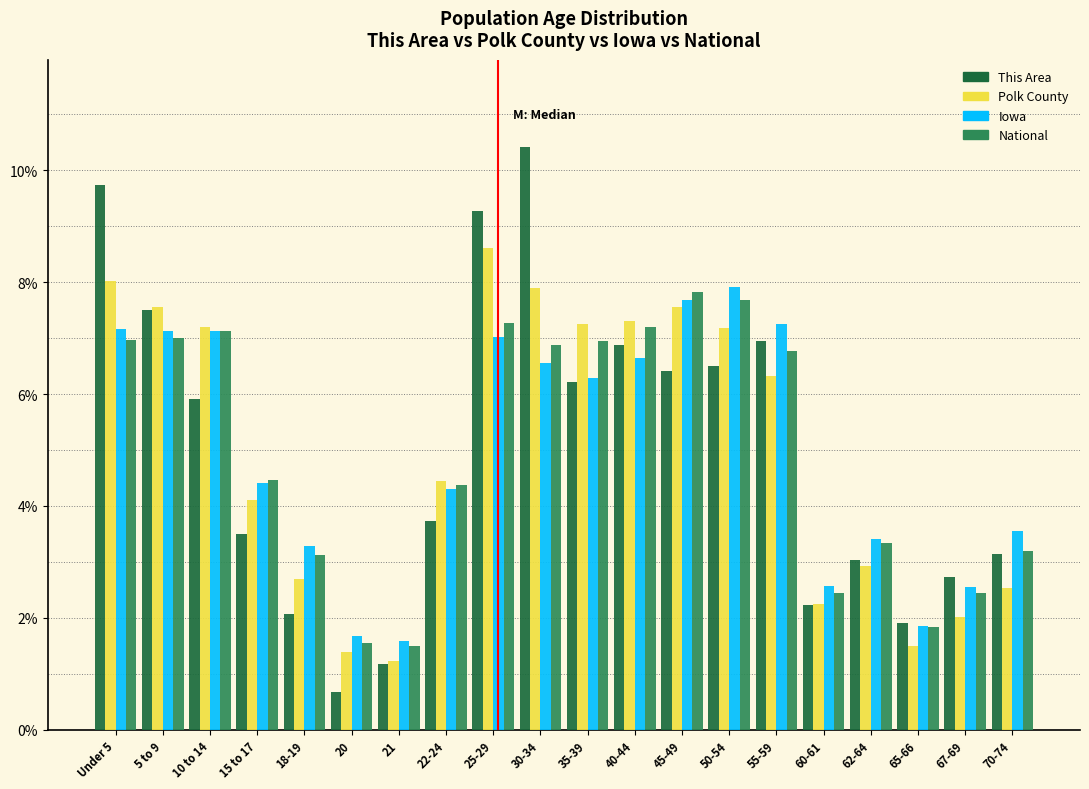

Is the value of Polk County at 62-64 greater than the value of This Area at 30-34?

No